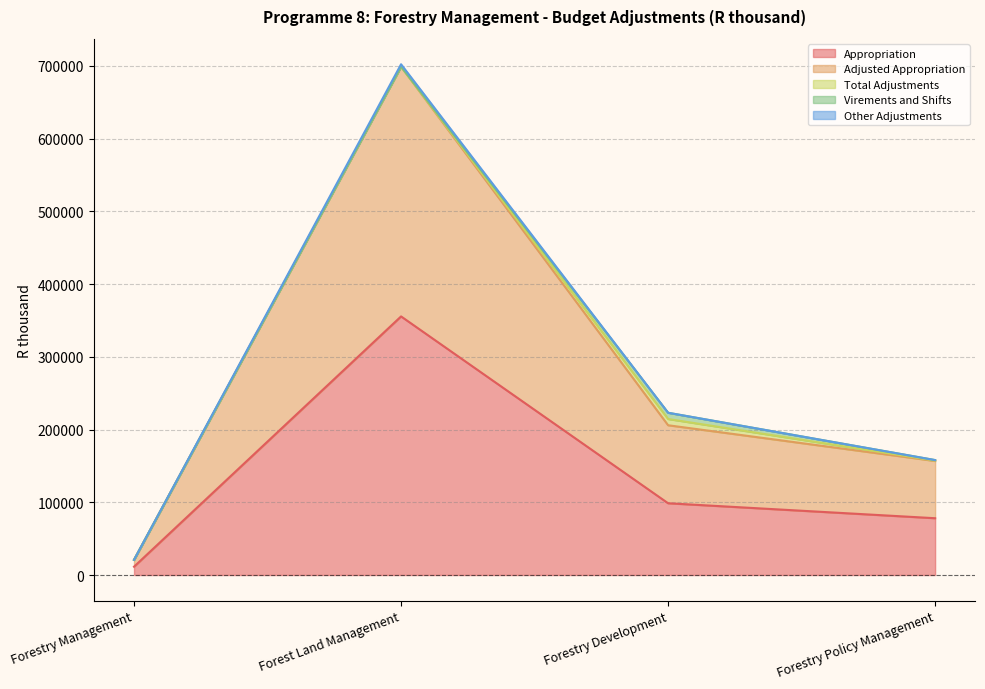

What is the value of the Total Adjustments point at the 4th from the left?

620